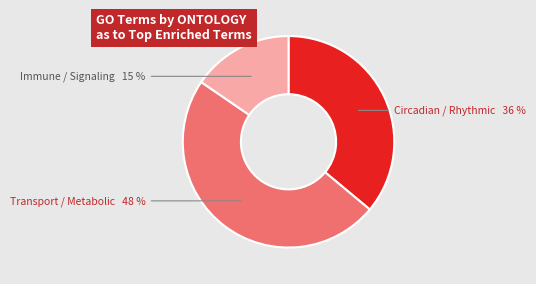

To the nearest percent, what is the average slice percentage?

33%